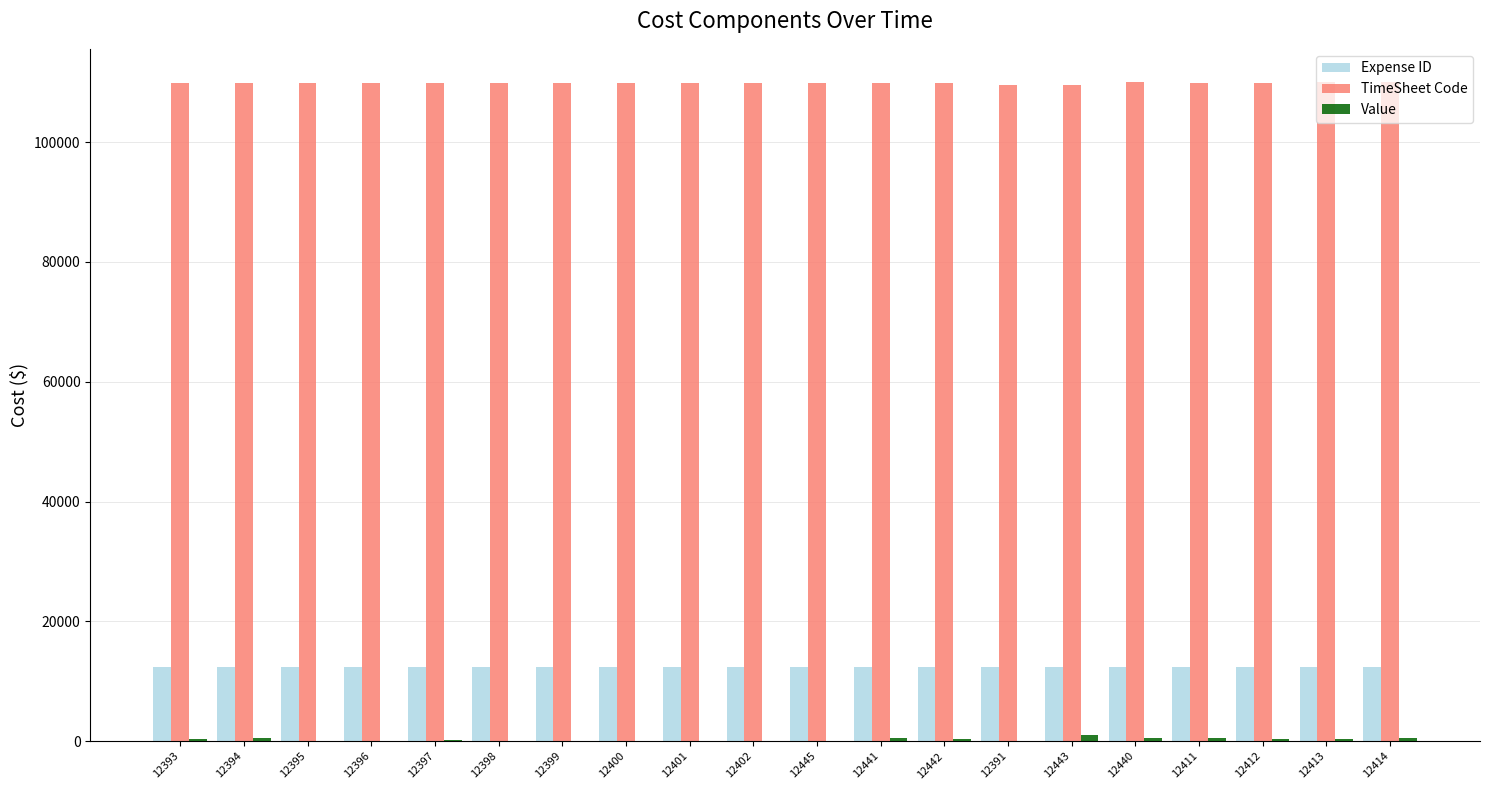

What is the greatest value displayed?

110060.0